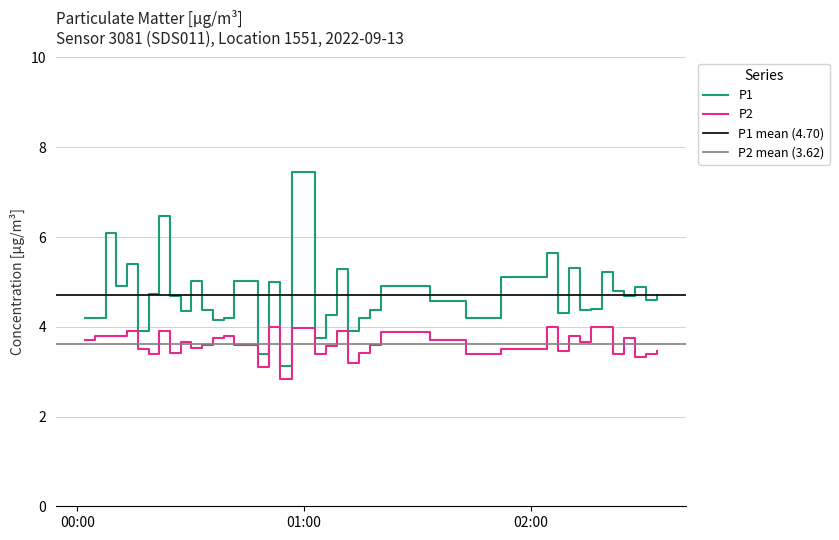

What is the maximum value for P1?

7.5